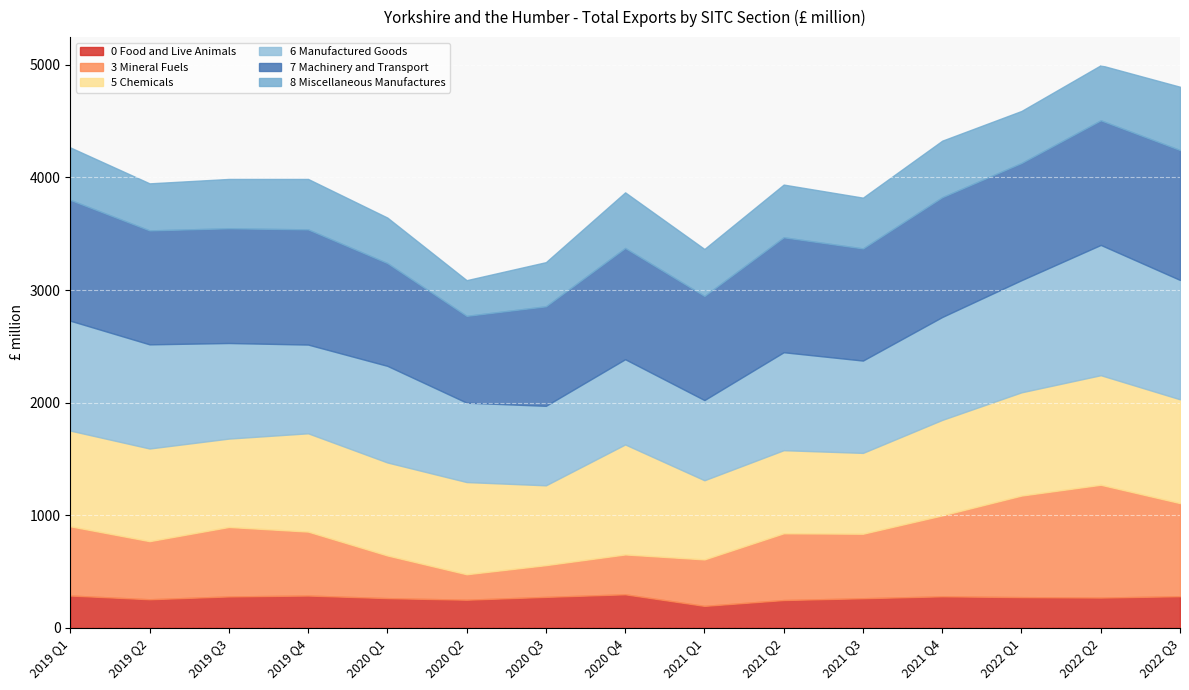

How many data points in 0 Food and Live Animals are above 273?

7